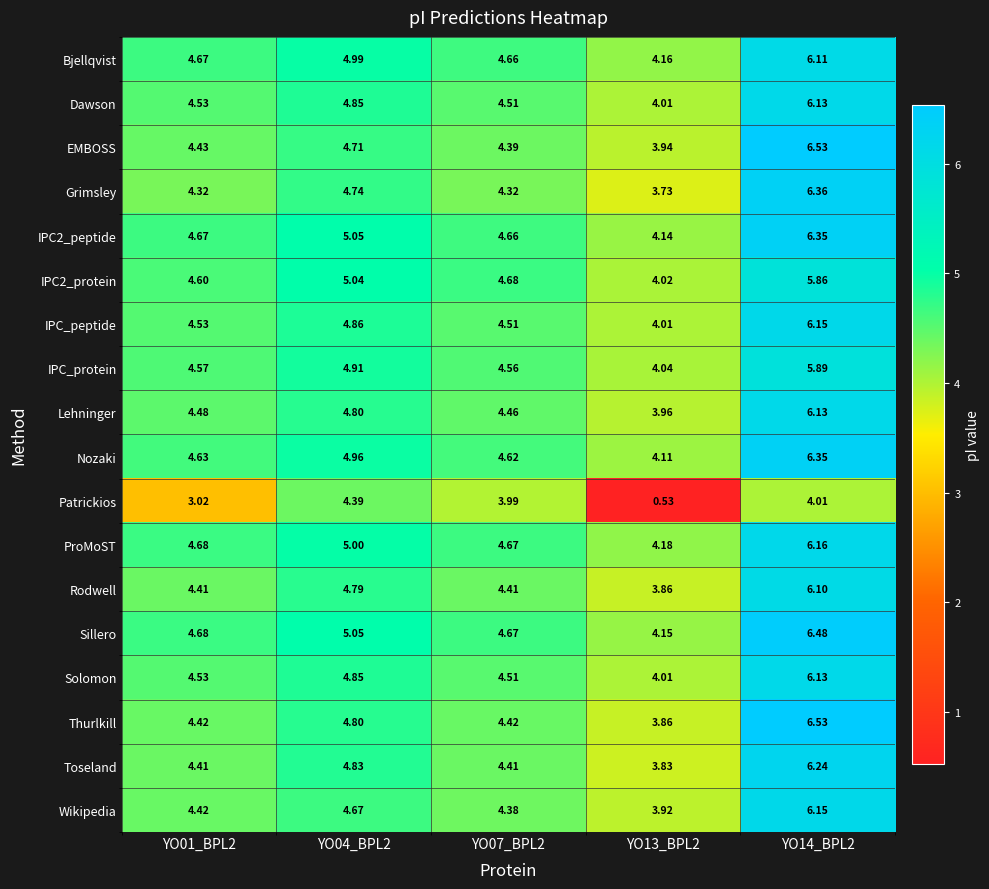

What is the spread (max minus min) of values at YO01_BPL2?

1.7